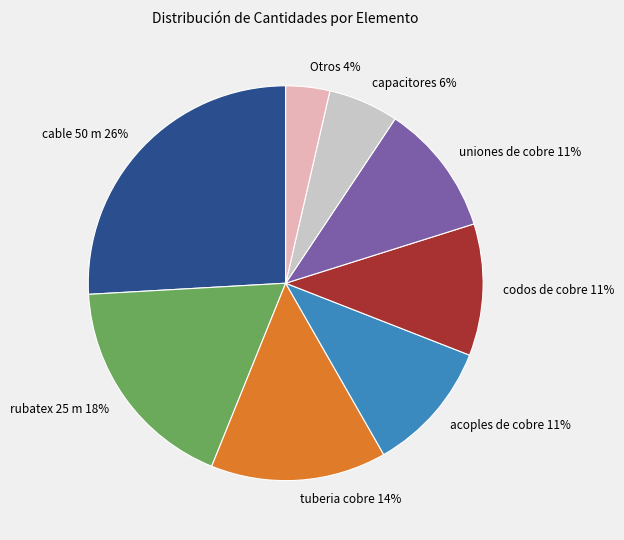

Which category has the smallest portion of the pie?

Otros